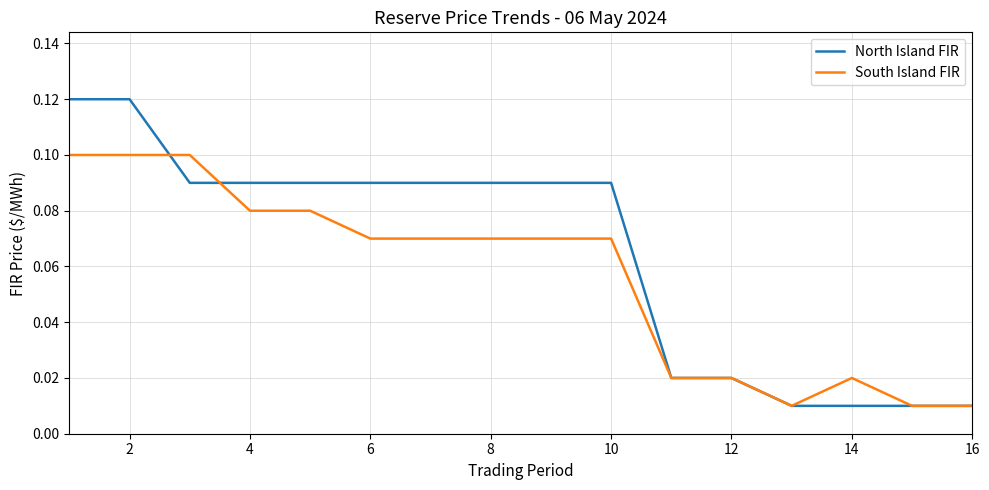

Which series has the largest range (max minus min)?

North Island FIR